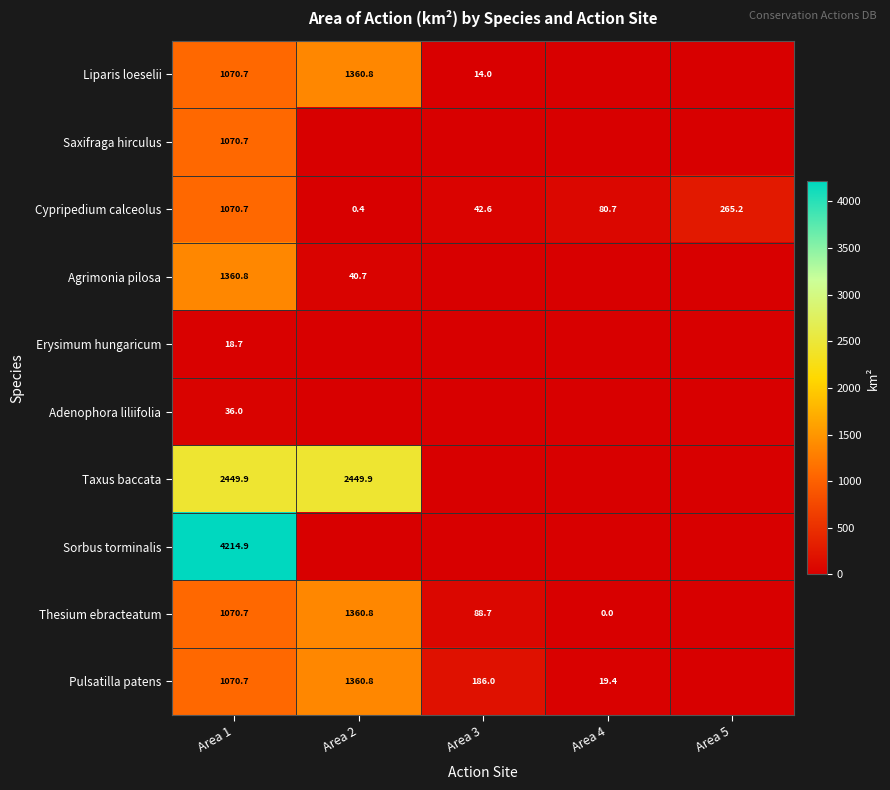

What is the lowest value of the Cypripedium calceolus series?

0.4